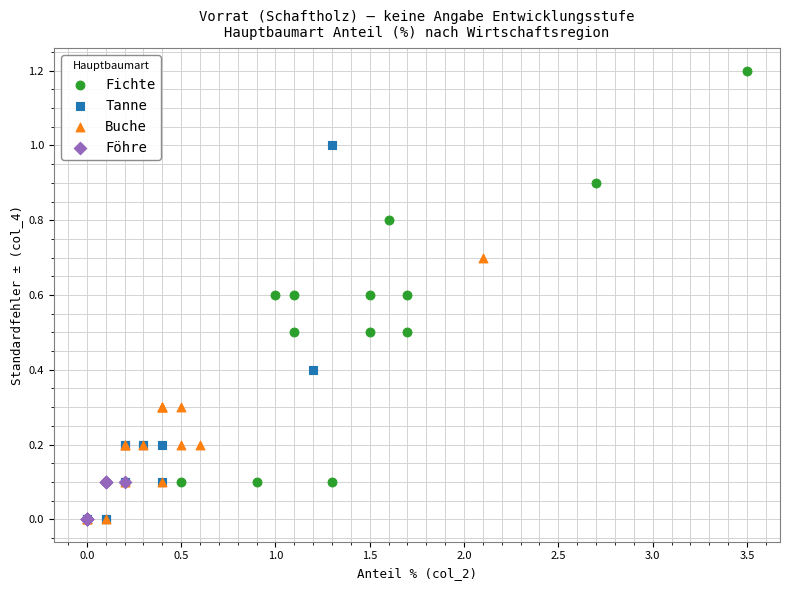

Which series reaches the maximum Y coordinate?

Fichte